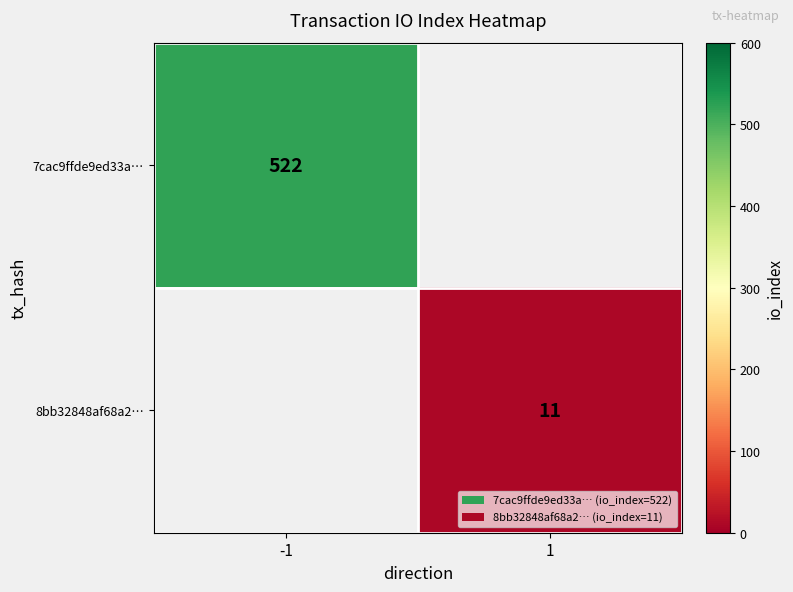

The value of 8bb32848af68a2… at 1 is 19.5. True or false?

False